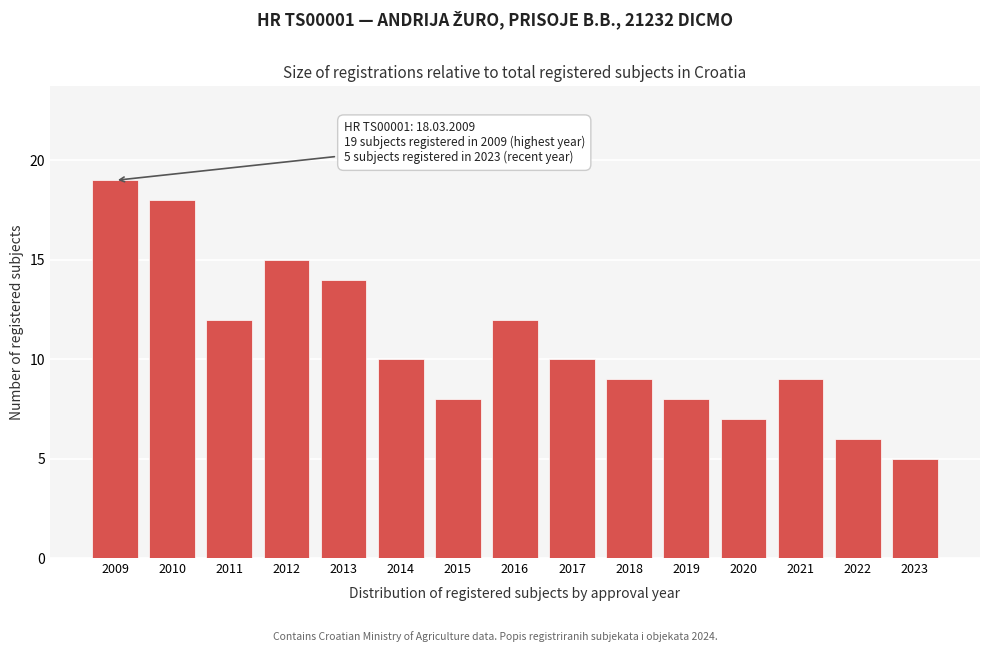

Reading left to right, list all the values displayed in this chart.

2009=19	2010=18	2011=12	2012=15	2013=14	2014=10	2015=8	2016=12	2017=10	2018=9	2019=8	2020=7	2021=9	2022=6	2023=5